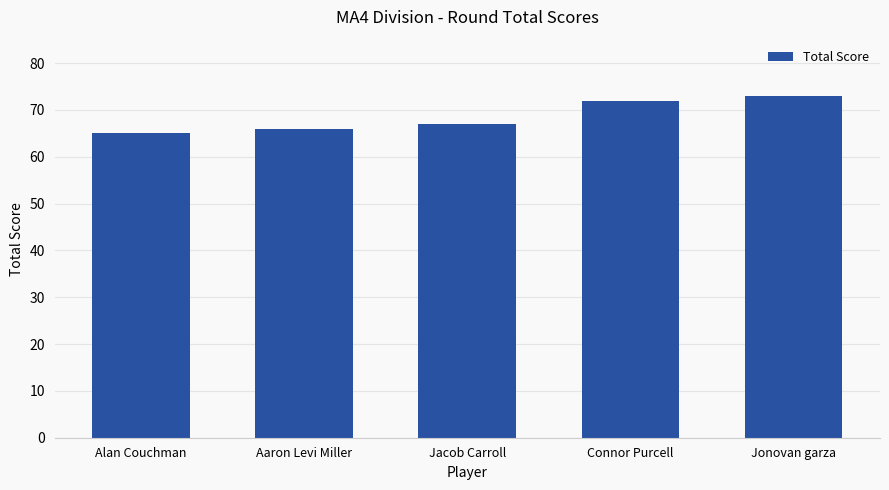

How many values are between 66 and 72?

3